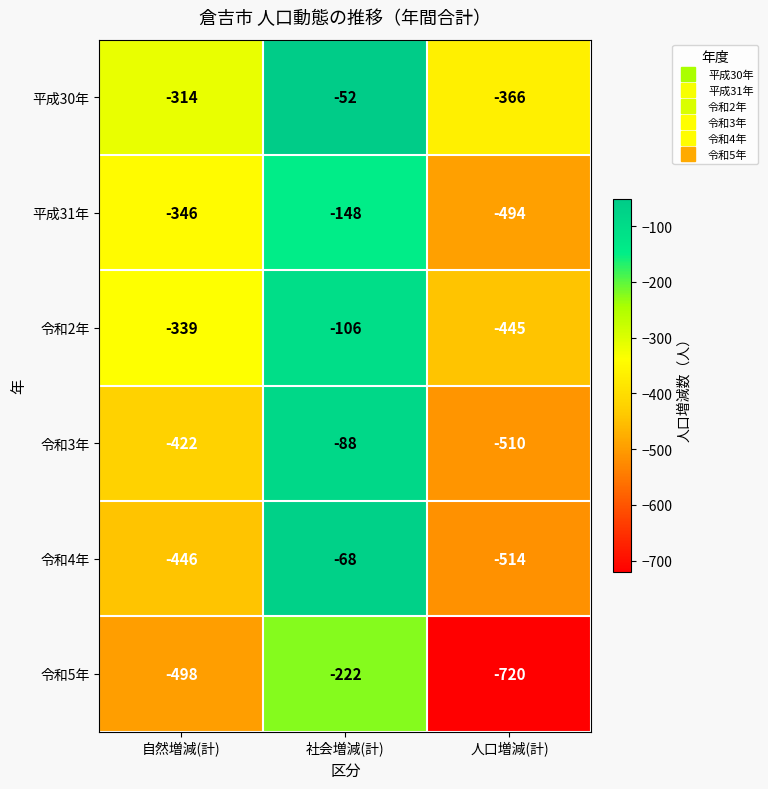

The 平成30年 series shows -366 at 人口増減(計). True or false?

True